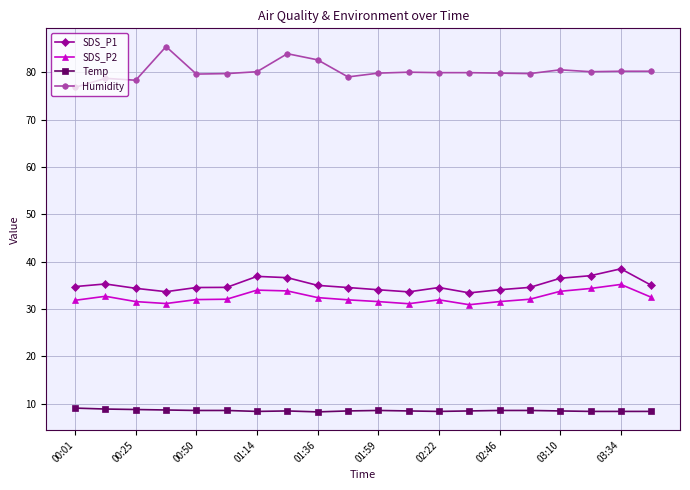

At how many categories does at least one series exceed 21?

20